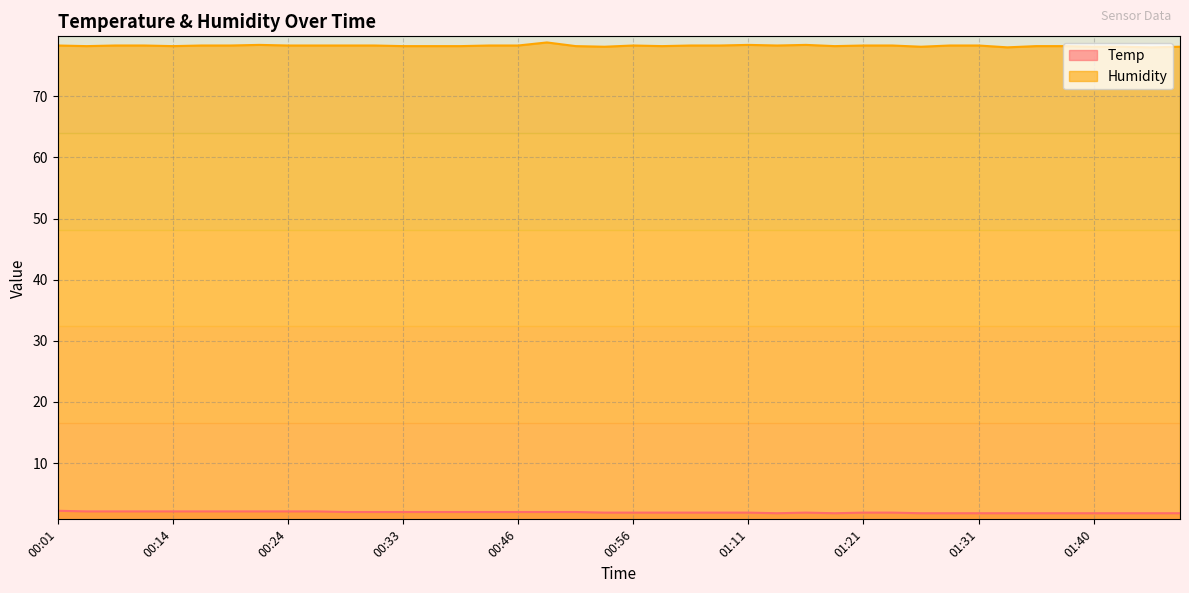

In Temp, how many points are higher than both neighbors (excluding endpoints)?

1